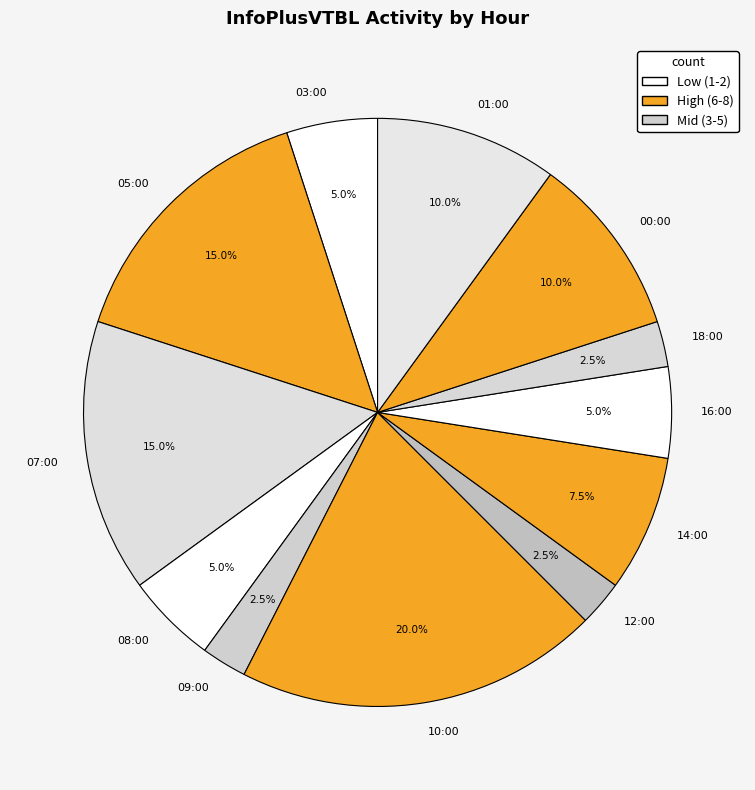

What is the largest slice in the pie chart?

10:00